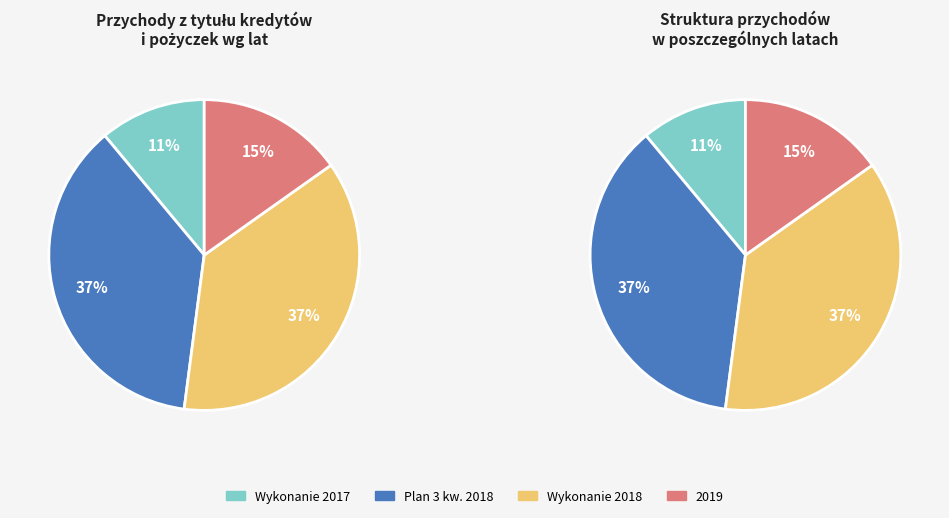

Combined, do Wykonanie 2018 and 2019 account for over 50%?

Yes